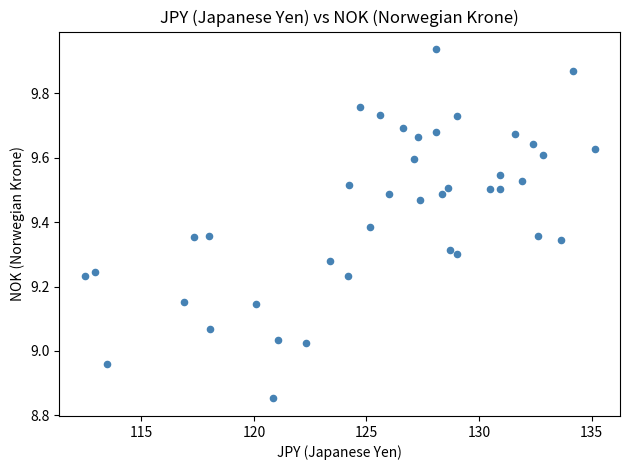

What is the range of X values (max minus min)?

22.6